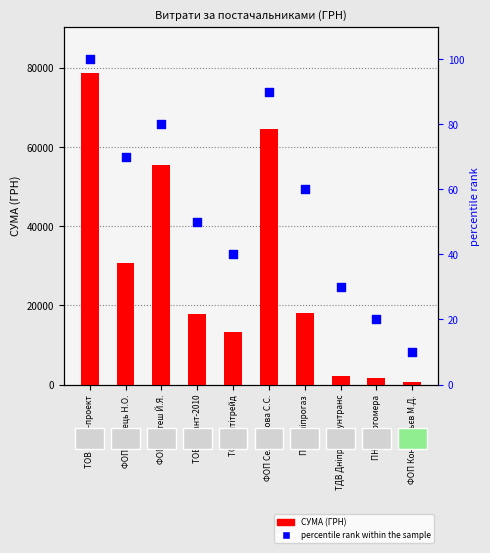

Which series reaches the maximum Y coordinate?

СУМА (ГРН)